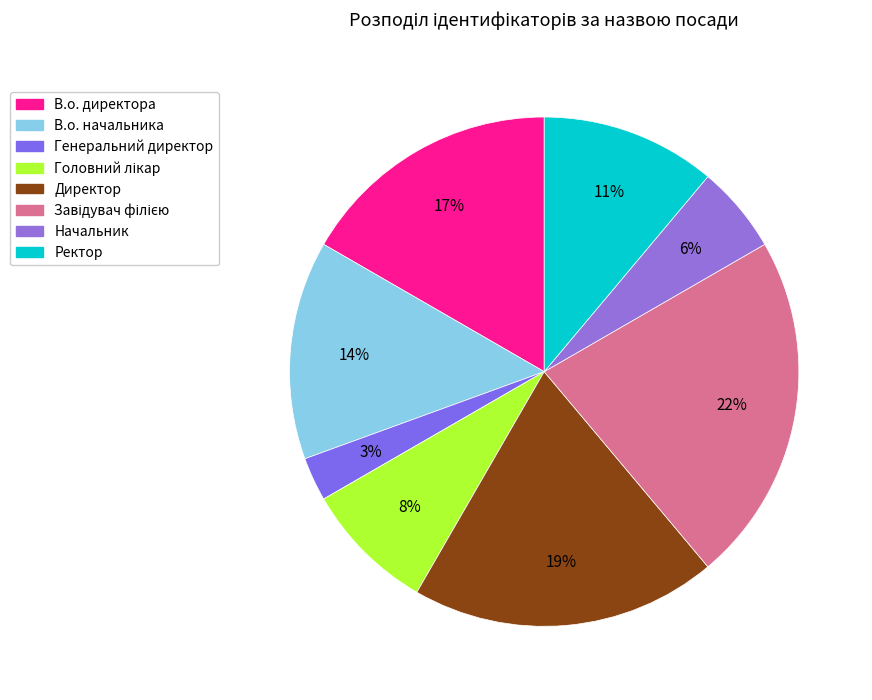

Is it true that Начальник is 6% of the pie?

True